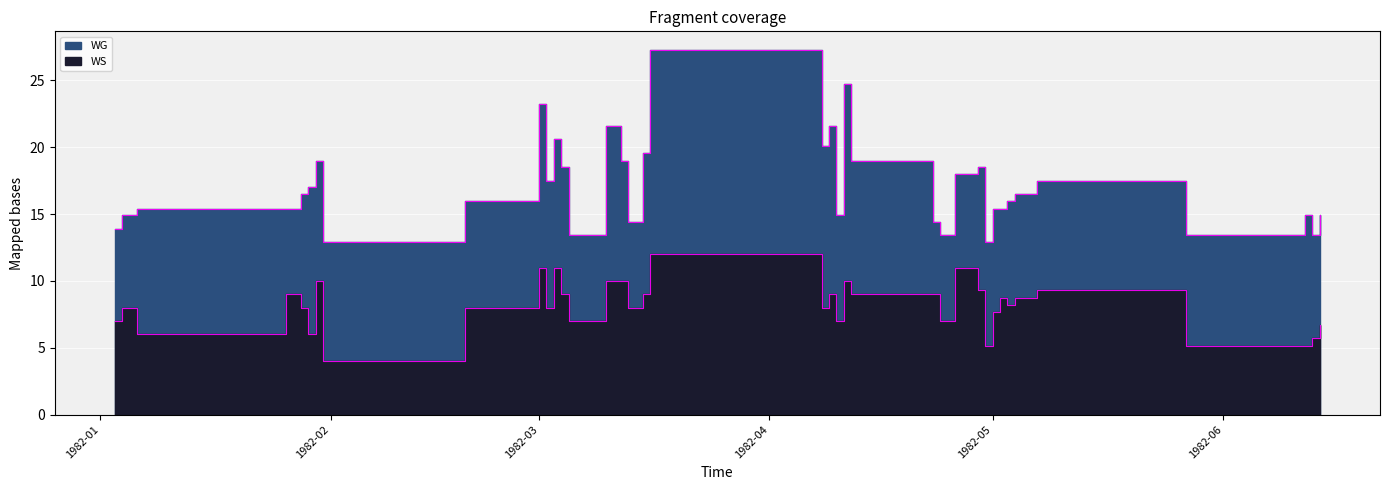

True or false: WG has a value of 21.6 at 1982-03-10.

True